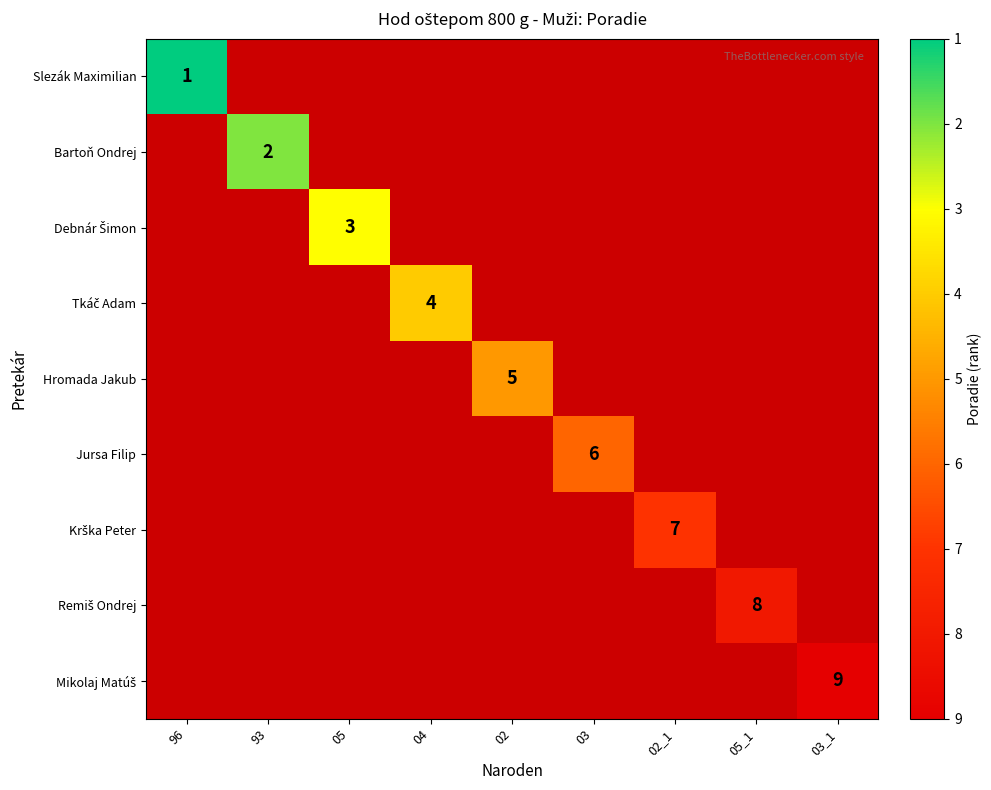

True or false: Jursa Filip has a value of 11 at 03.

False